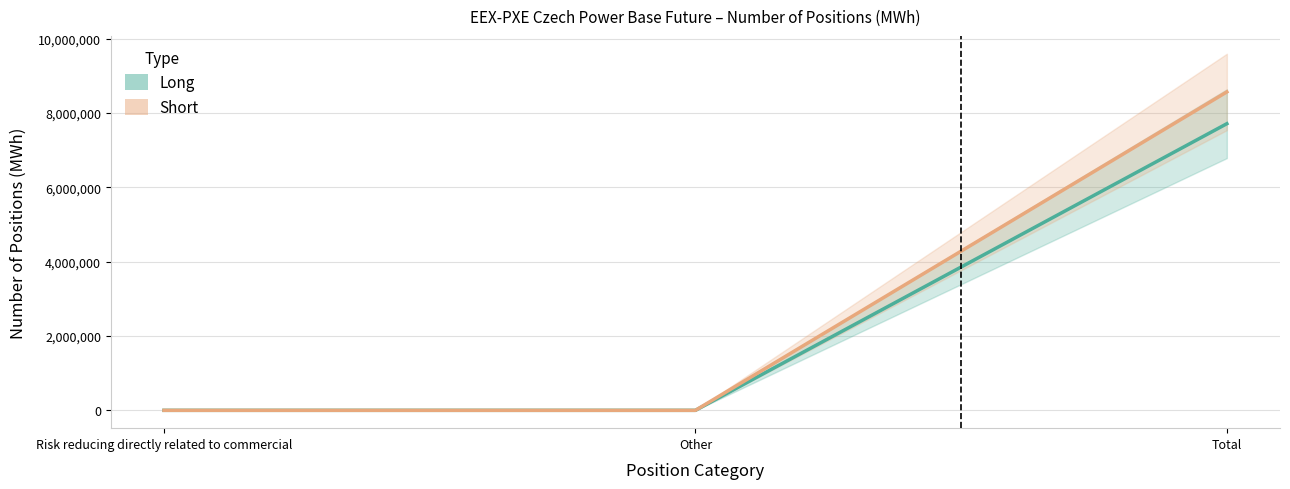

Is it true that Short equals 13516150 at Total?

False